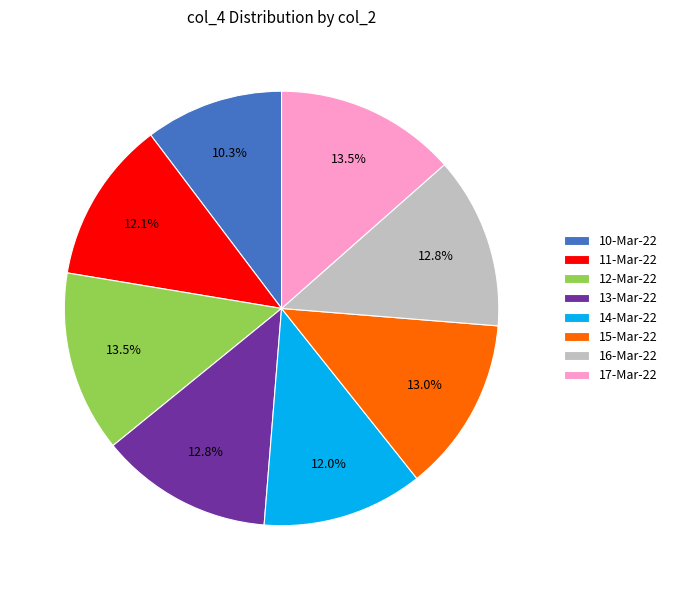

To the nearest percent, what portion does 14-Mar-22 represent?

12%